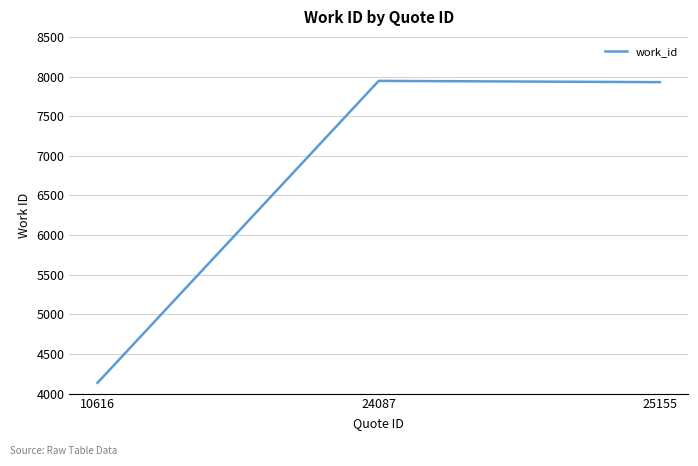

What is the change in value from 10616 to 25155?

+3793